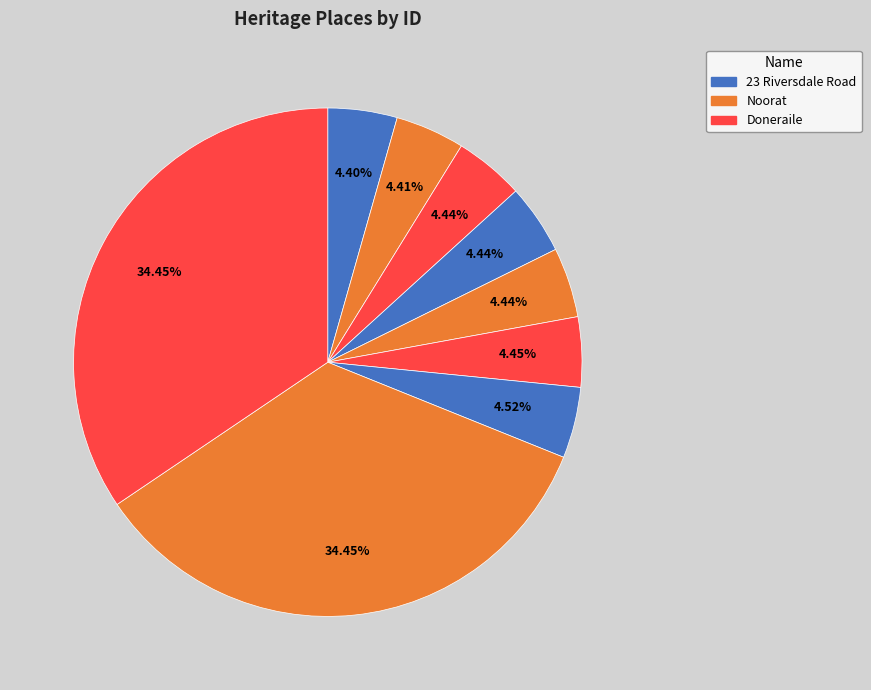

How many slices are in this pie chart?

9